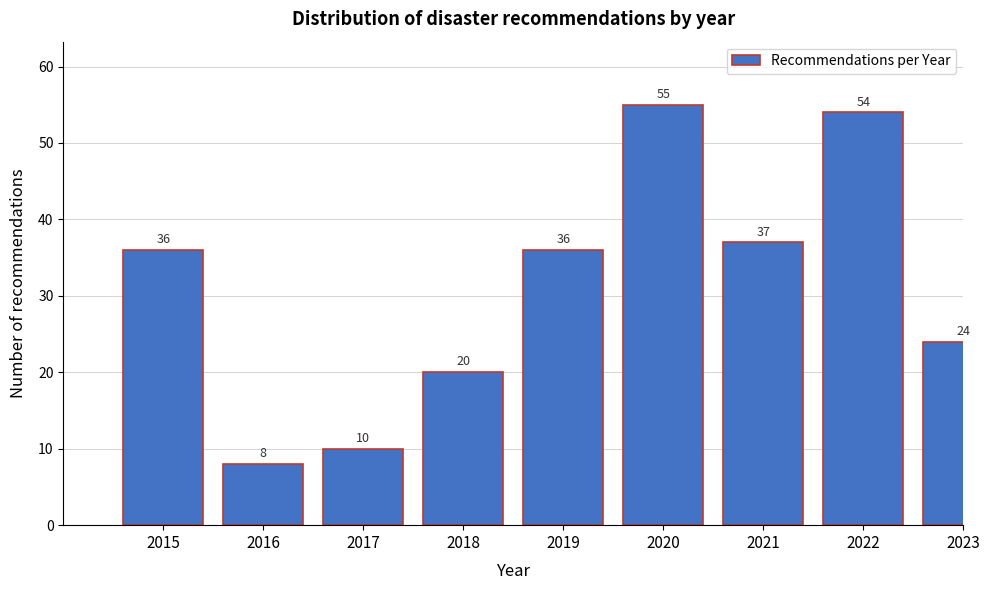

Reading left to right, what are all the values shown in this chart?

36	8	10	20	36	55	37	54	24